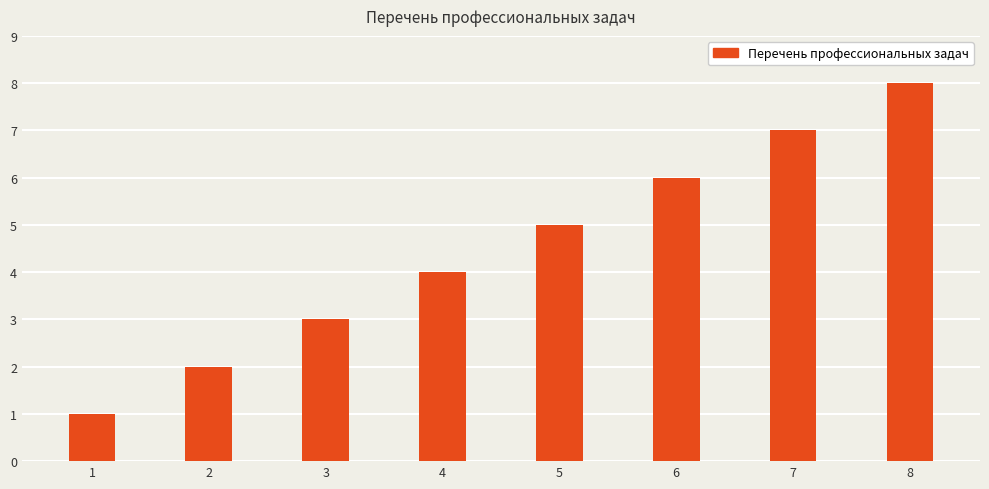

The chart shows a value of 1 at 1. True or false?

True